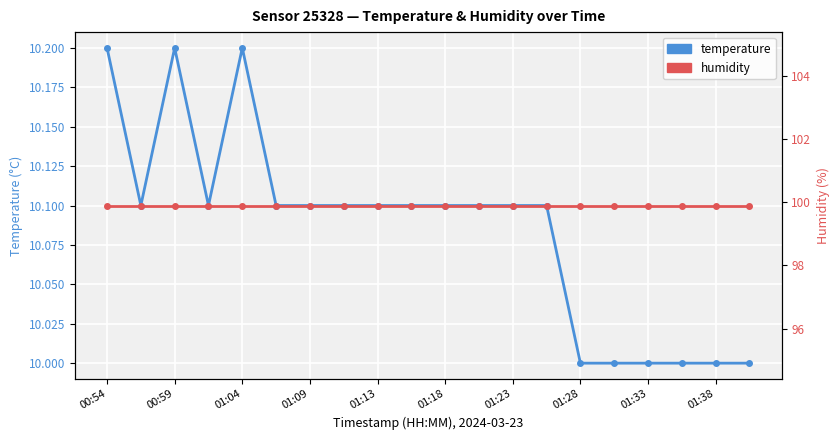

True or false: temperature and humidity cross at least once.

False